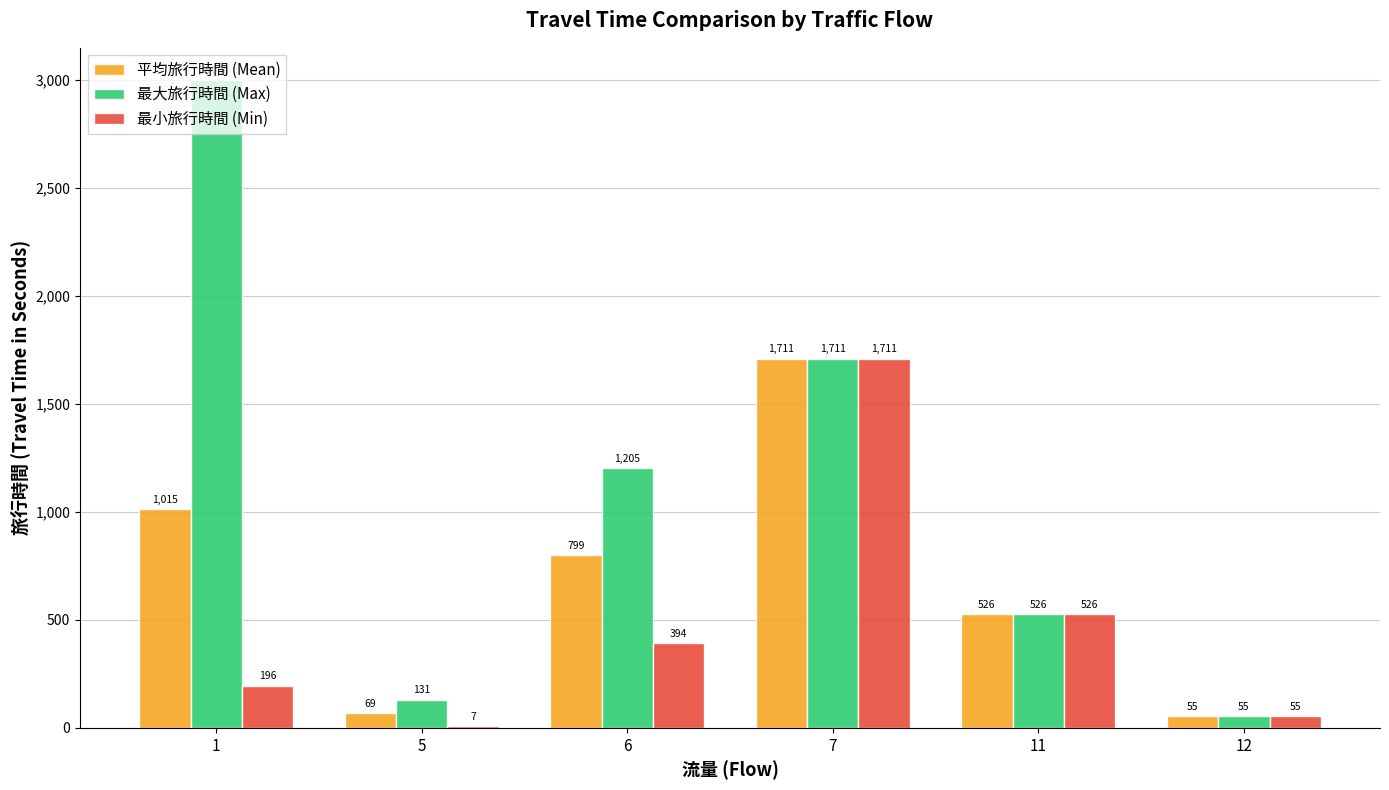

Which series has the largest total across all categories?

最大旅行時間 (Max)